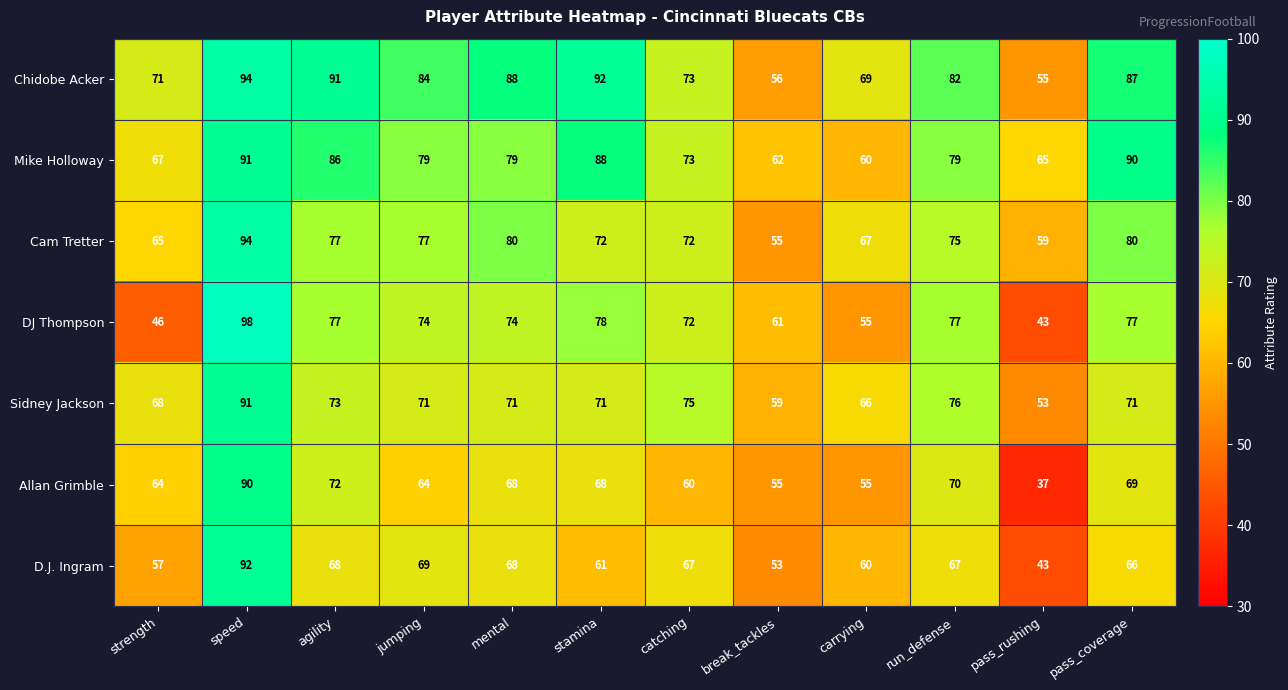

At which label does D.J. Ingram first exceed 67?

speed